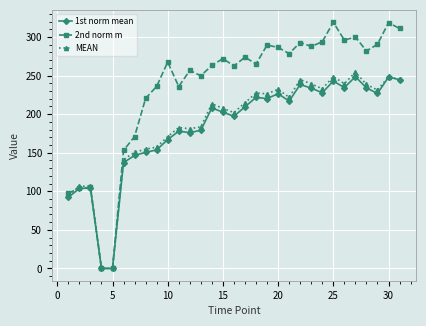

What is the difference between the maximum and second lowest values in the MEAN series?

254.4